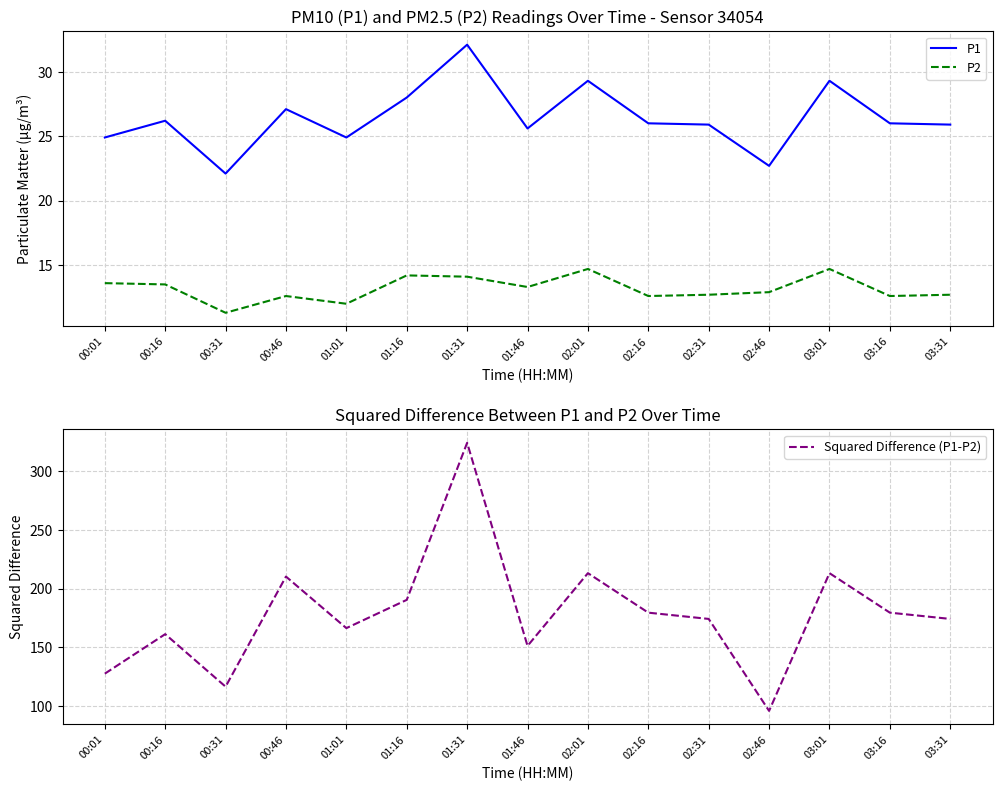

At which category does P1 reach its first local peak?

00:16